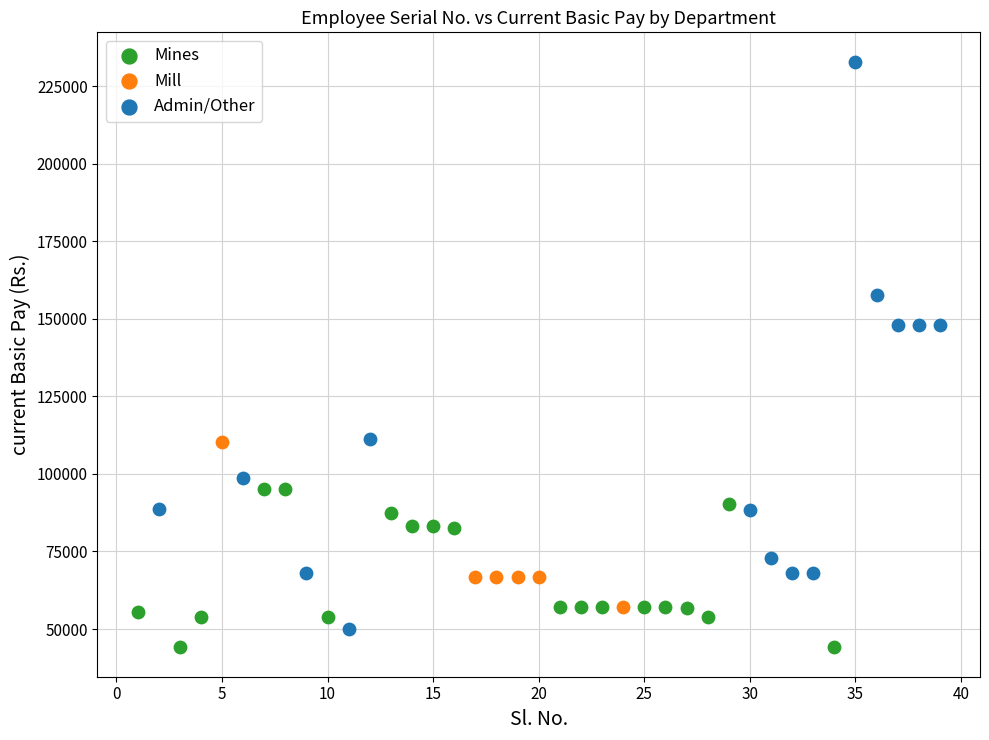

Which series has the largest Y range (max minus min)?

Admin/Other